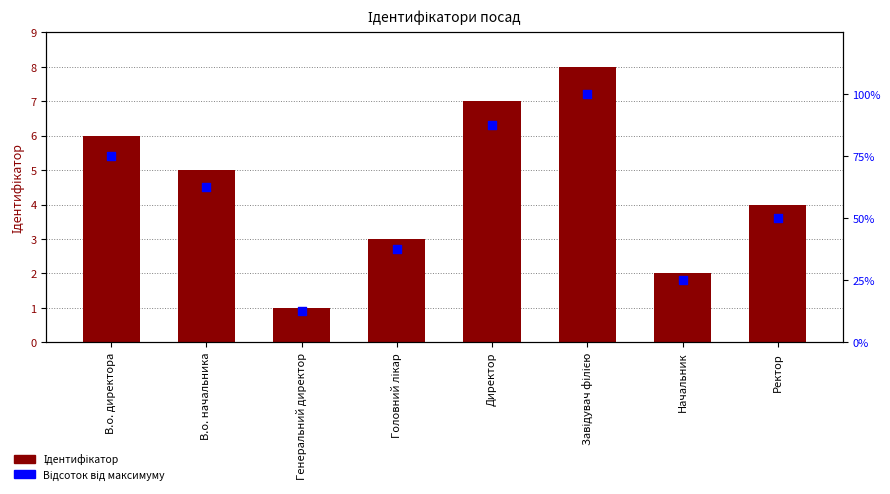

Is the value of Ідентифікатор at Завідувач філією greater than the value of Відсоток від максимуму at Головний лікар?

No